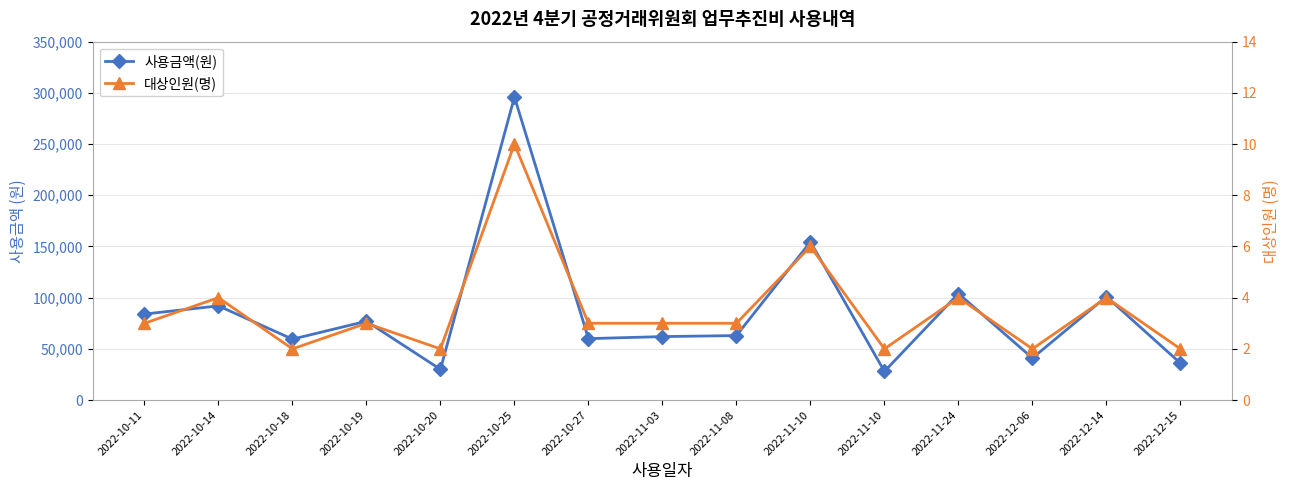

True or false: 사용금액(원) has a value of 59500 at 2022-10-18.

True